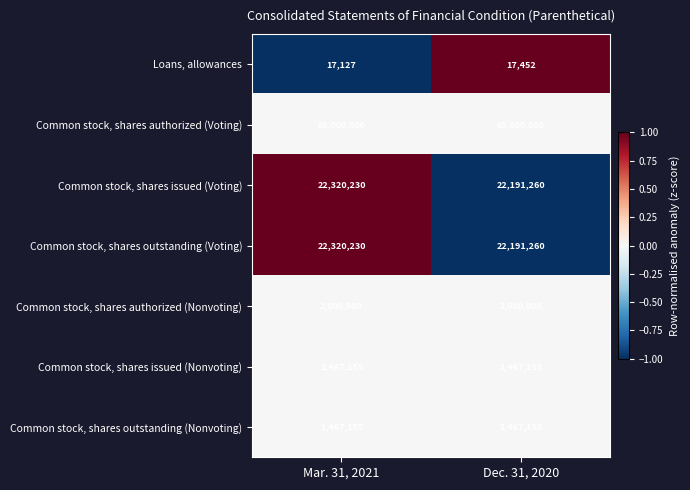

What is the smallest value displayed?

17127